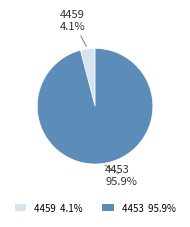

Does any single category account for the majority?

Yes